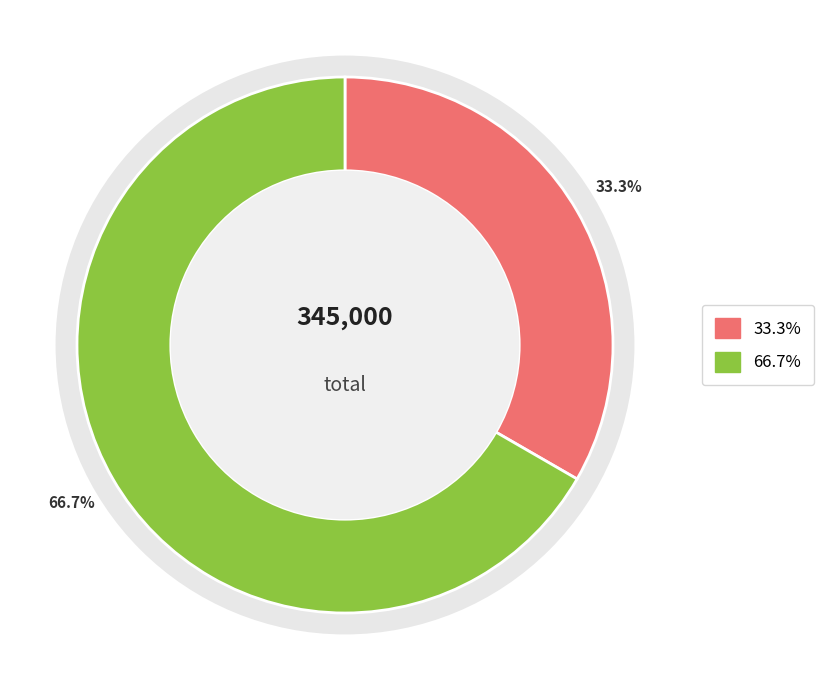

What is the ratio of the value at Project stage per month to the value at Pre Project-stage one month?

2.0